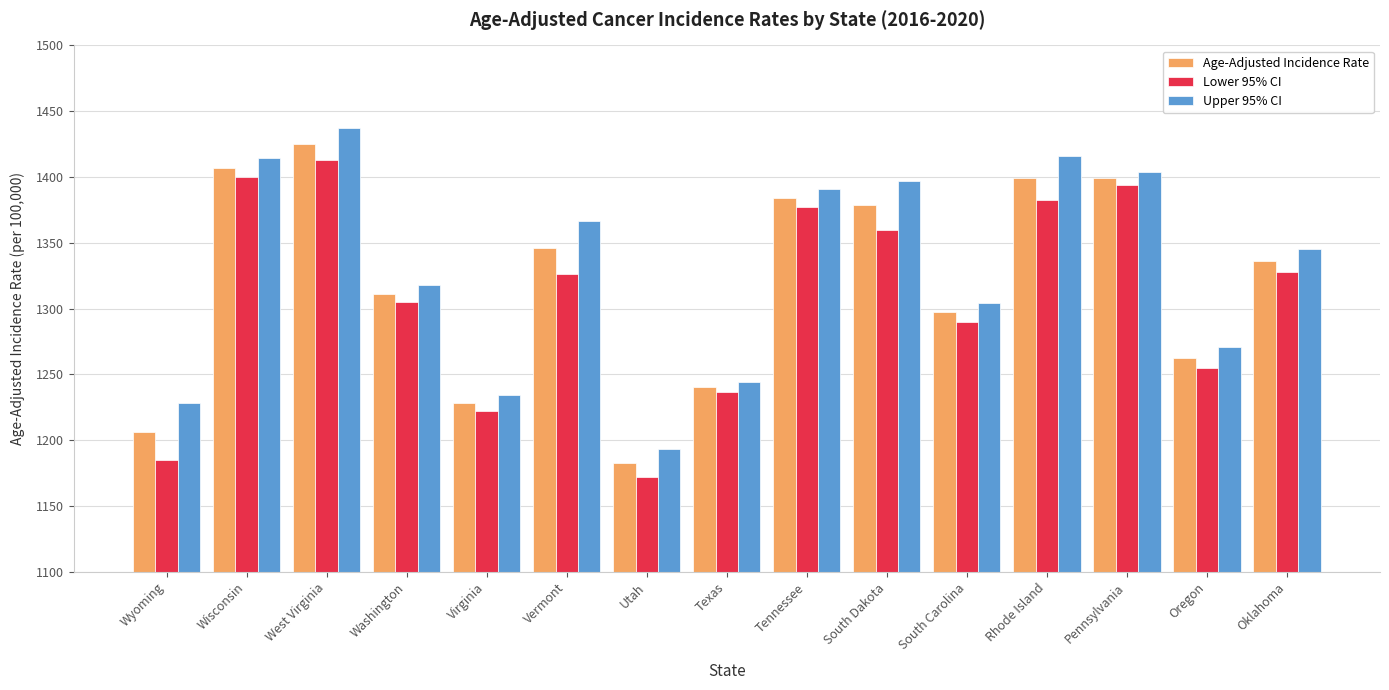

What is the label of the 2nd bar from the left?

Wisconsin